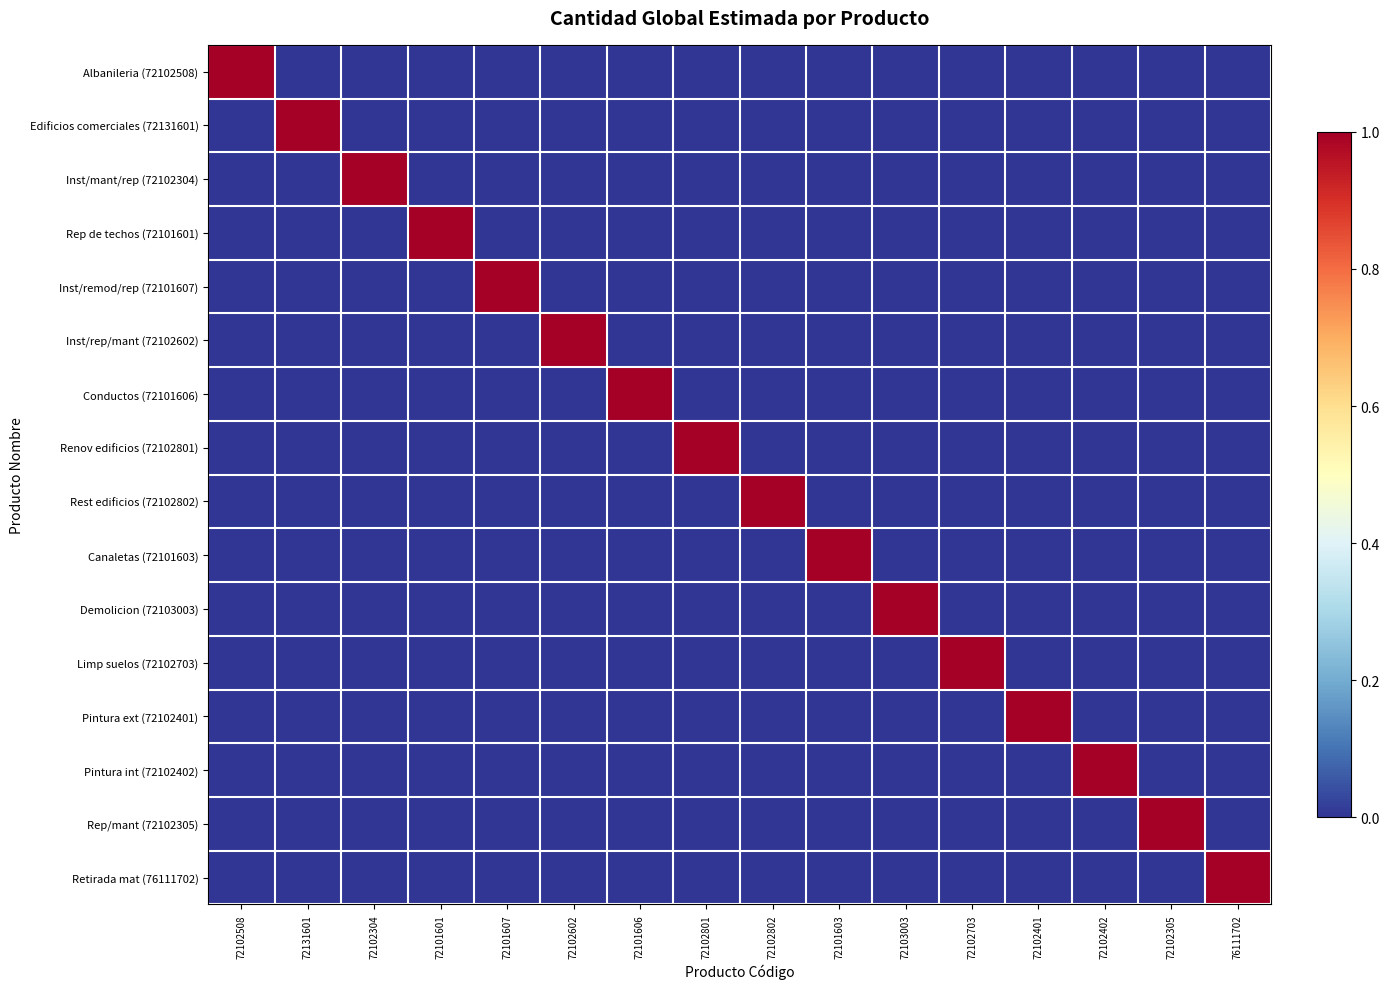

At which category is the sum across all series the highest?

72102508